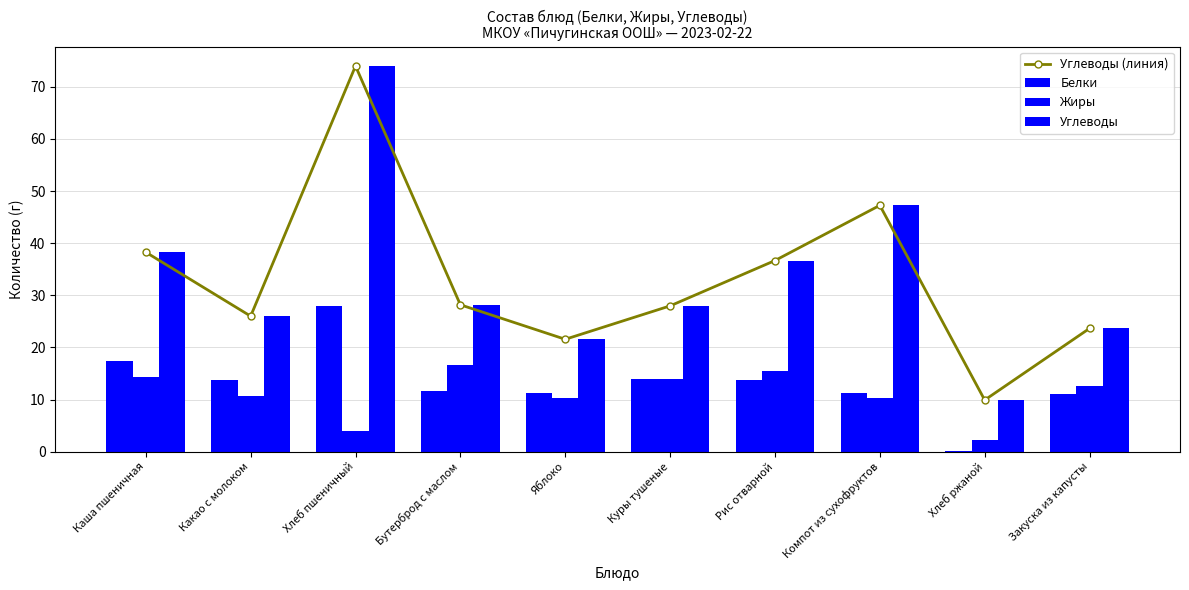

Between Хлеб пшеничный and Яблоко, which series saw the biggest shift?

Углеводы (линия)